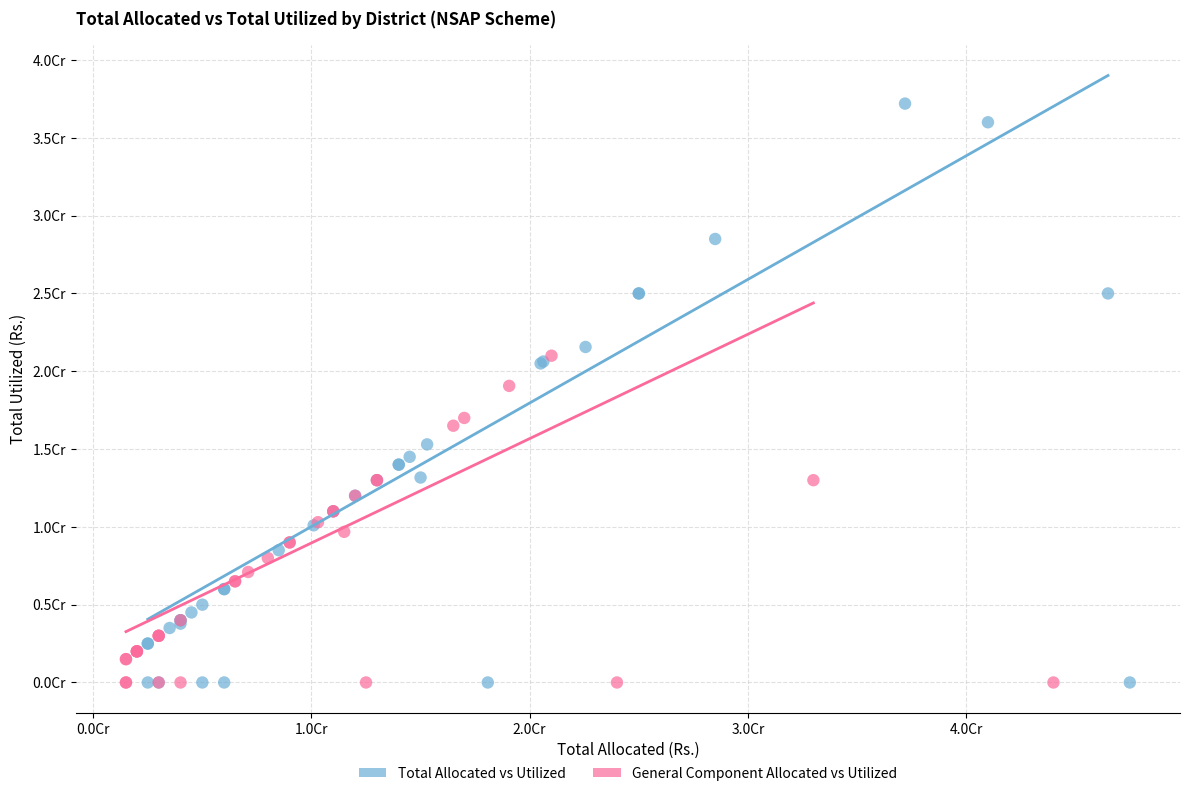

Which series reaches the maximum Y coordinate?

Total Allocated vs Utilized